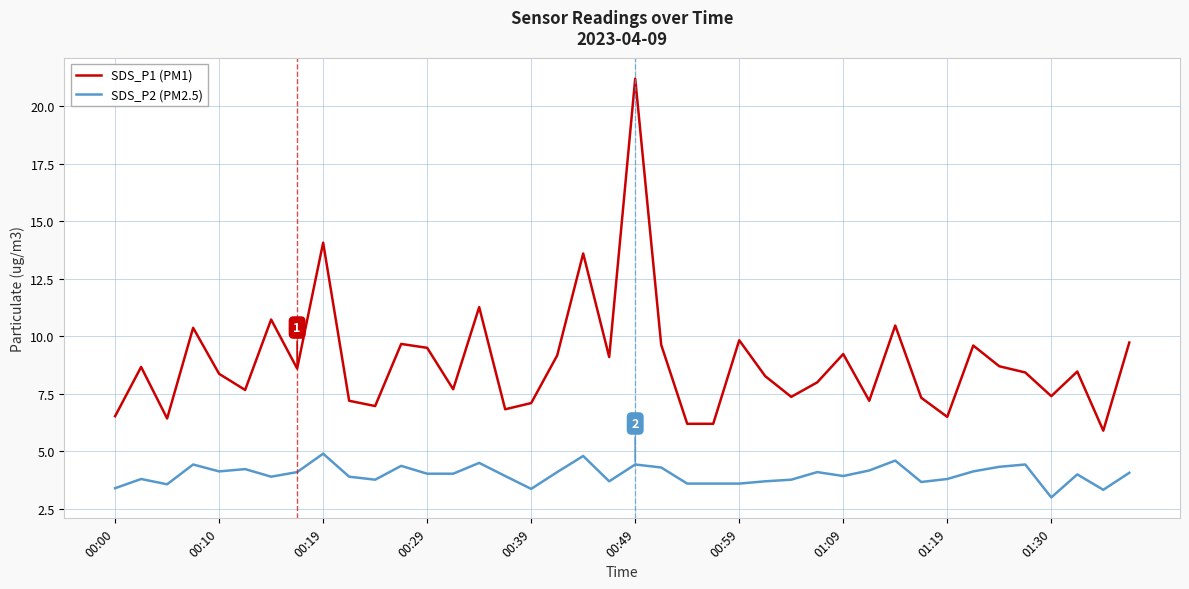

What is the average value of the SDS_P1 (PM1) series?

8.9